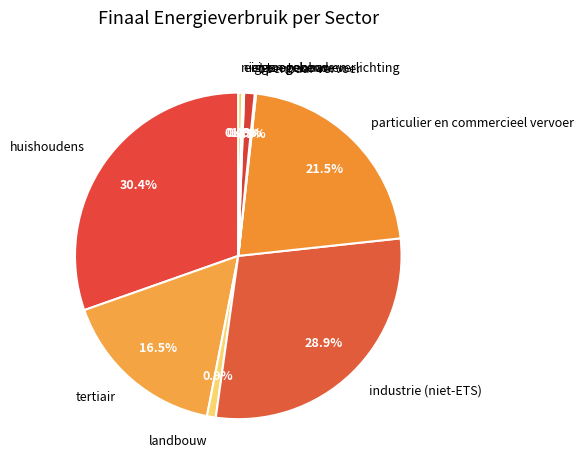

Which category has the biggest portion of the pie?

huishoudens